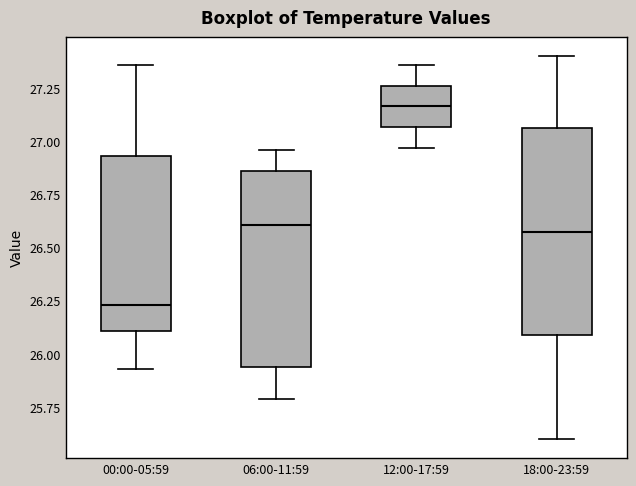

Which box's median line is the highest?

12:00-17:59